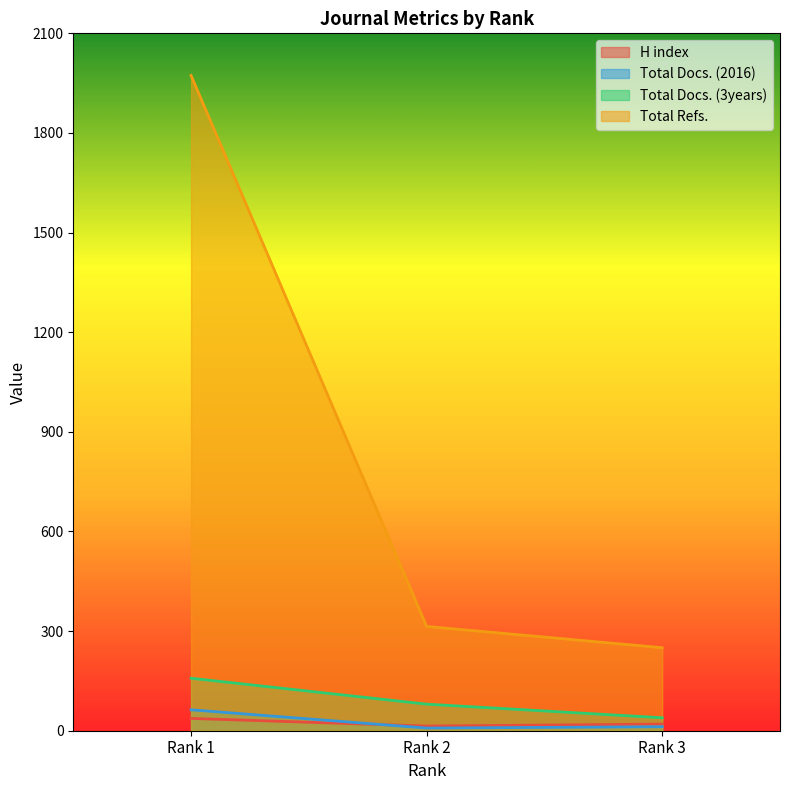

Reading left to right, list all the values displayed in this chart.

H index: 37	14	20
Total Docs. (2016): 63	8	12
Total Docs. (3years): 158	80	39
Total Refs.: 1973	314	250